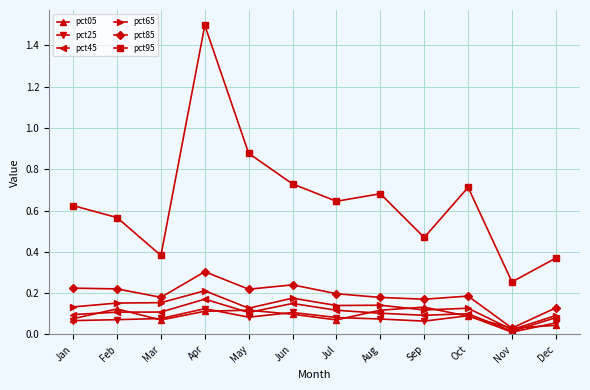

How many lines are shown in the chart?

6